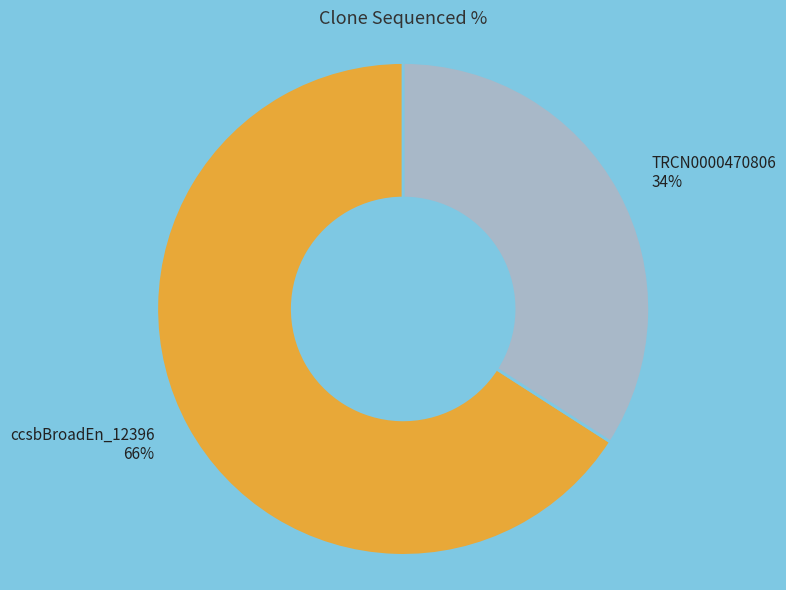

Which category accounts for the majority?

ccsbBroadEn_12396 66%